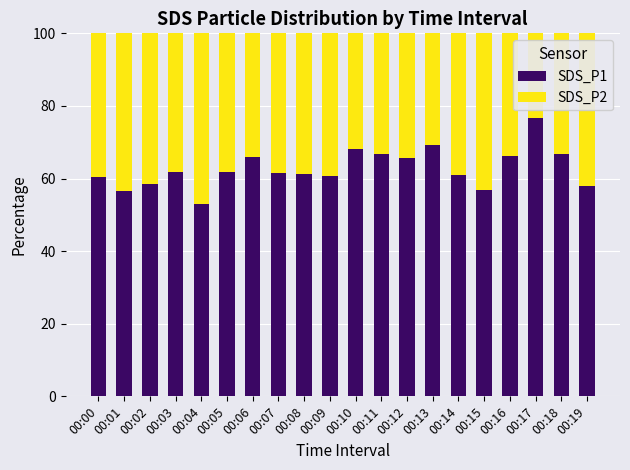

At which label does SDS_P1 reach its peak?

00:17